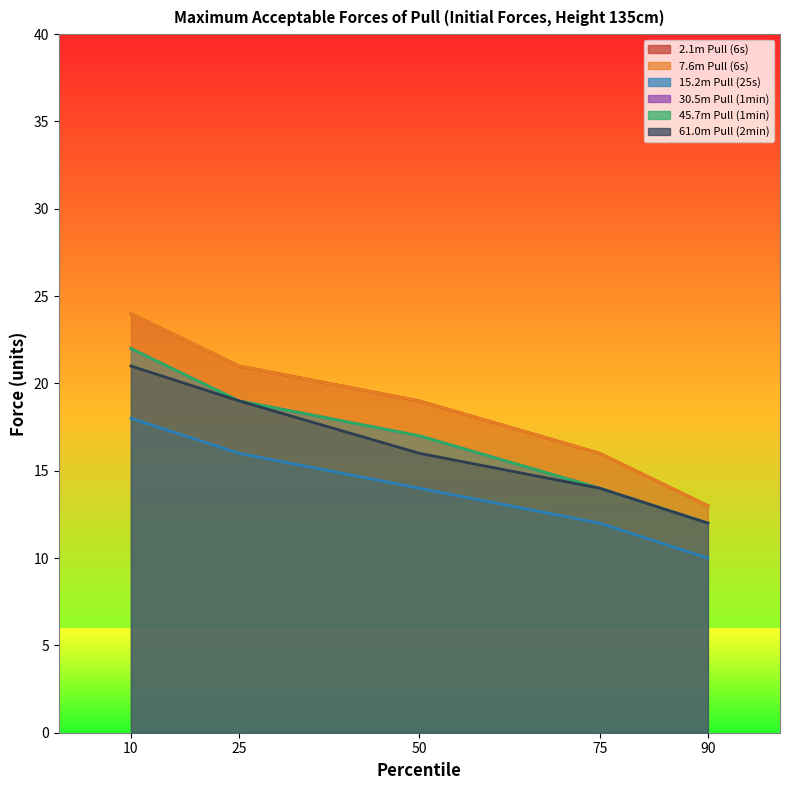

Is the value of 2.1m Pull (6s) at 50 greater than the value of 30.5m Pull (1min) at 50?

Yes